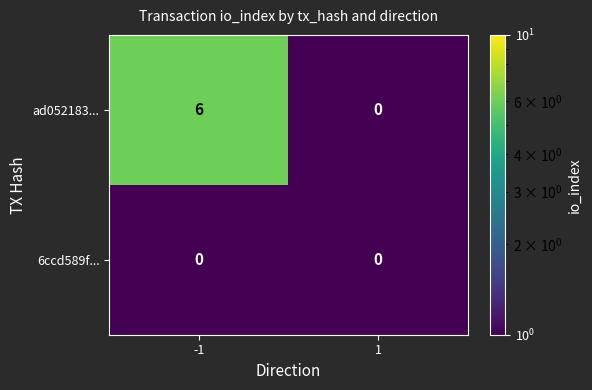

Reading left to right, transcribe all the data shown in this chart.

ad052183...: 6	0
6ccd589f...: 0	0